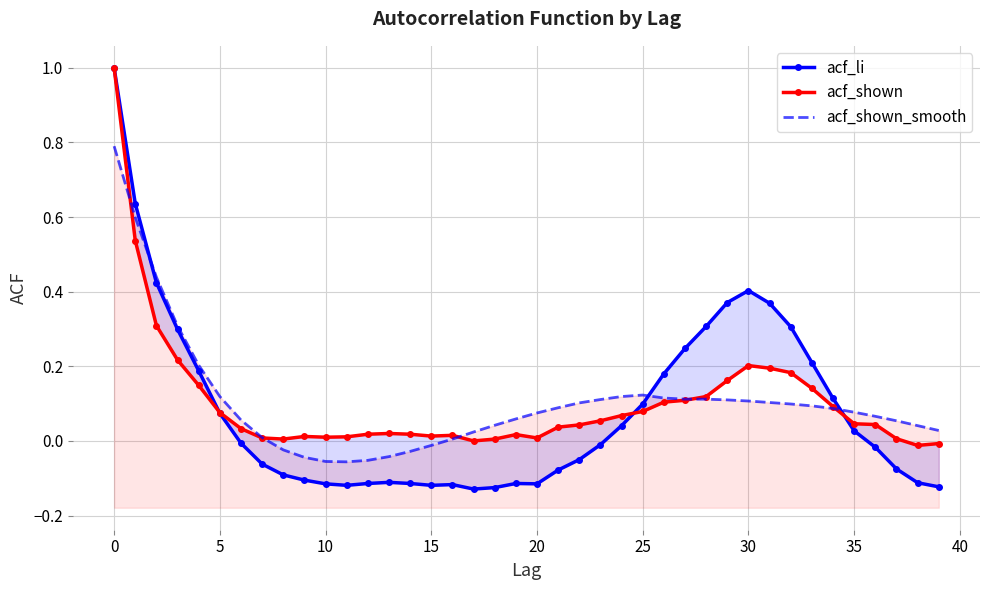

How many series are shown in this chart?

3